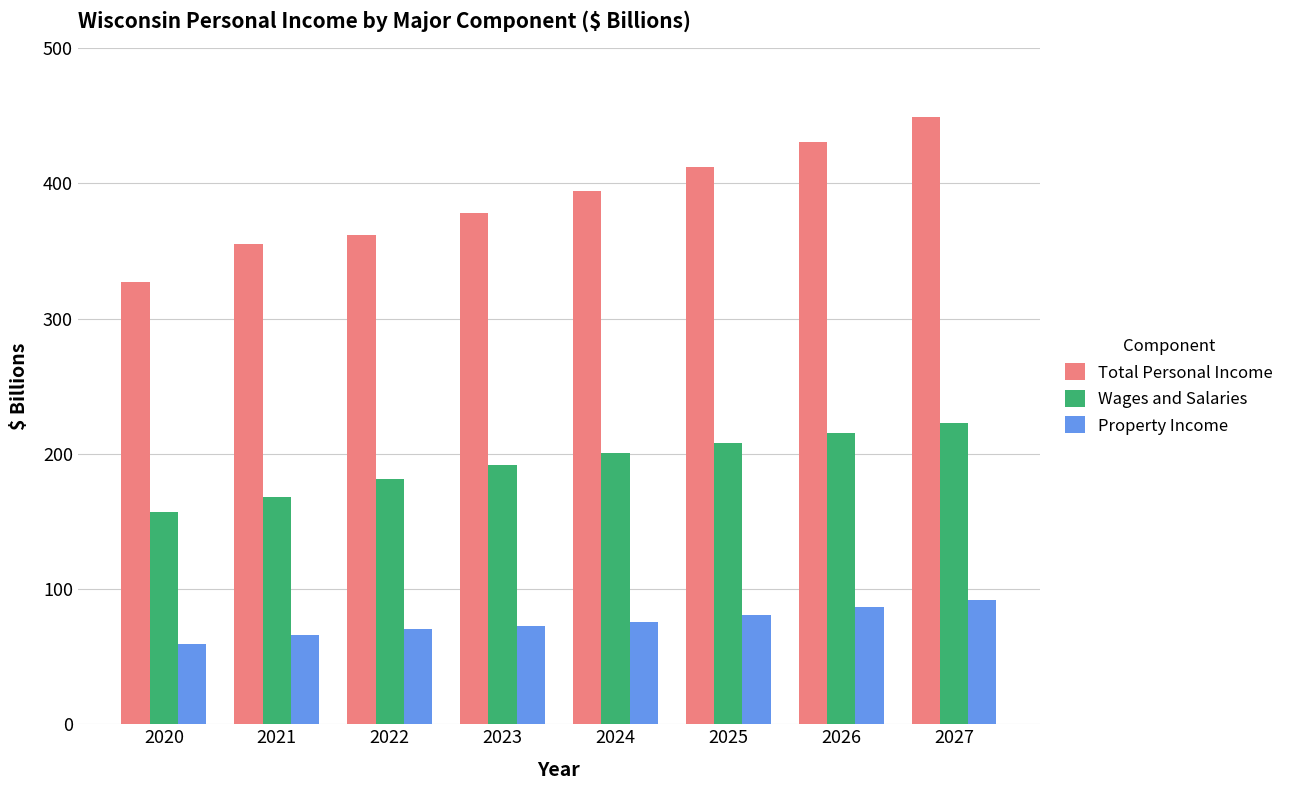

Where does the Property Income series first go above 75?

2024